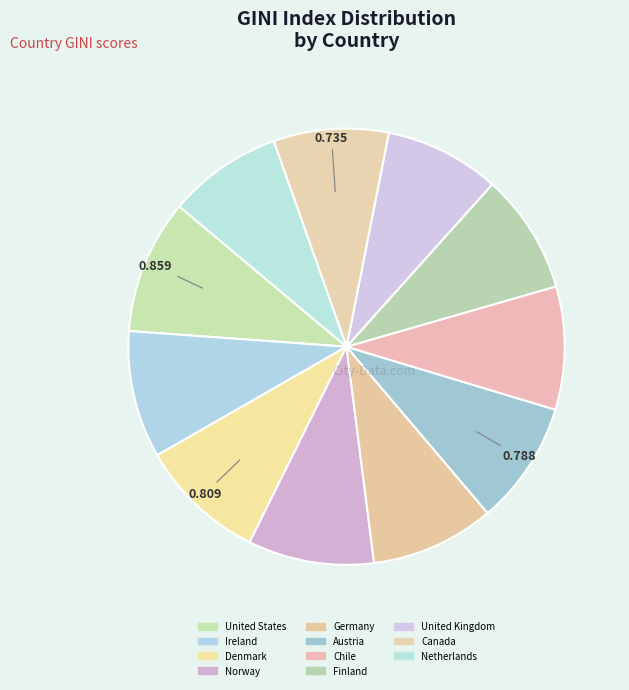

True or false: Canada accounts for 2% of the total.

False